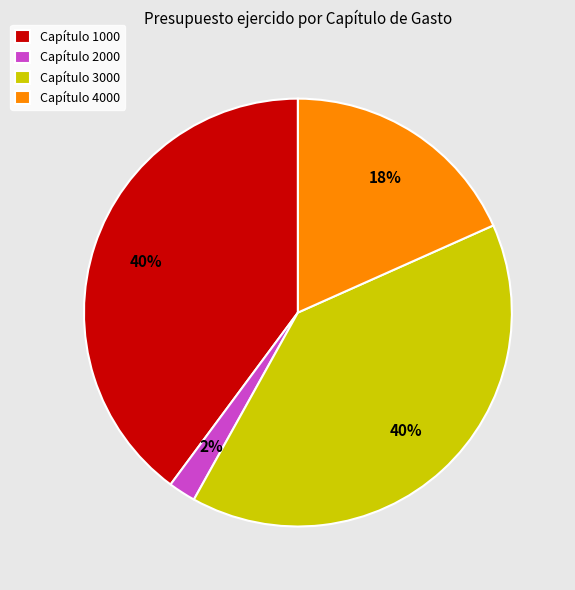

To the nearest percent, what is the average slice percentage?

25%